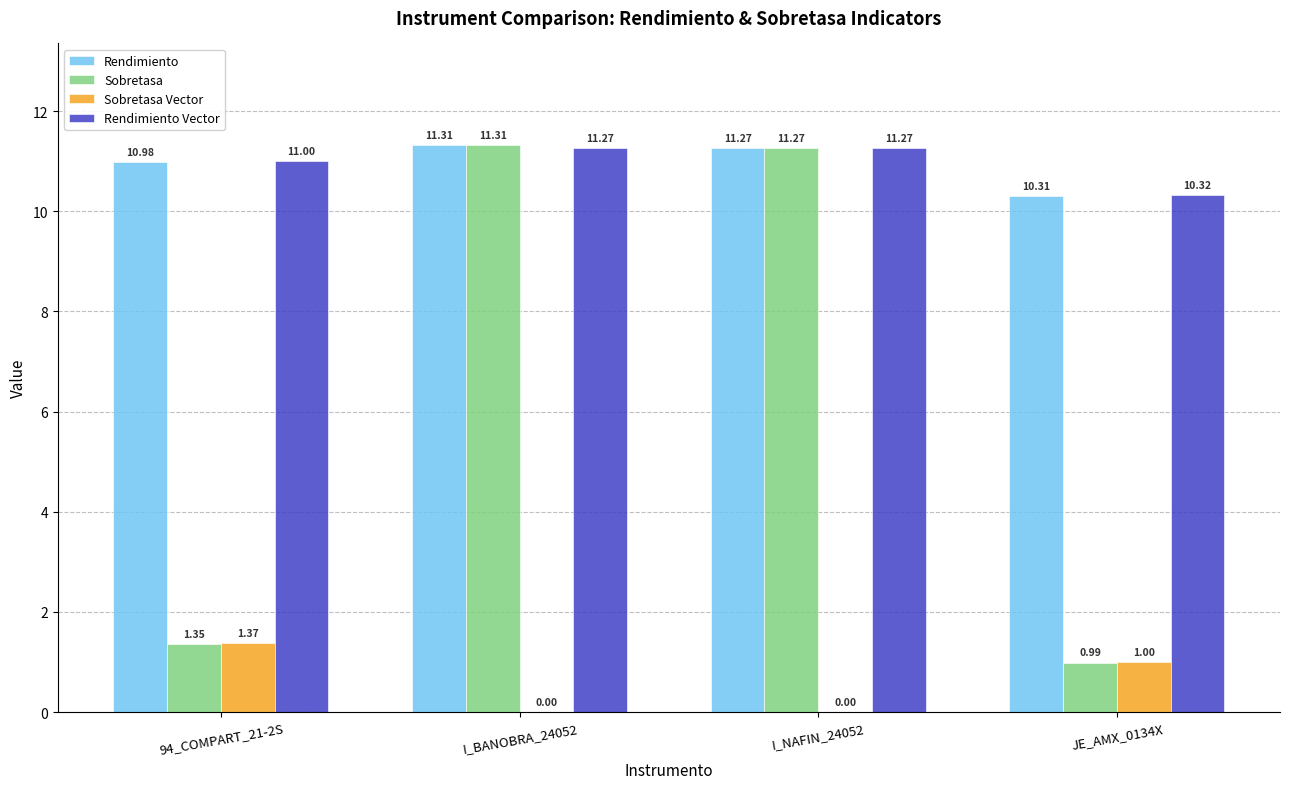

Is it true that Sobretasa Vector equals 0.3 at JE_AMX_0134X?

False